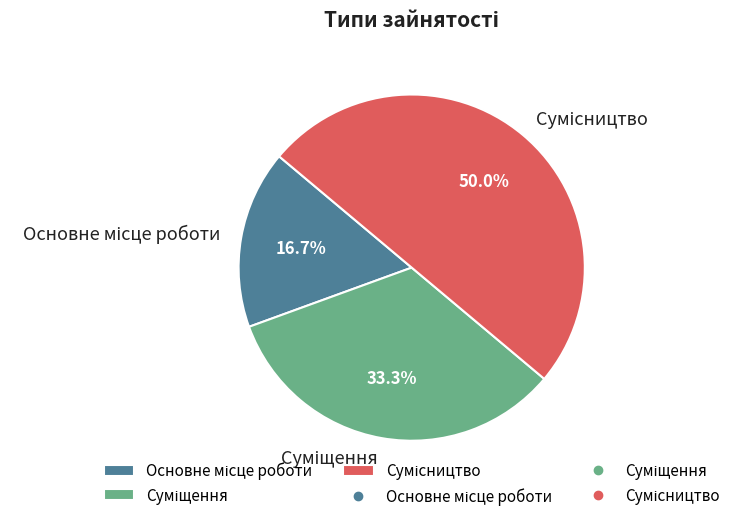

Does Суміщення represent more than half of the total?

No